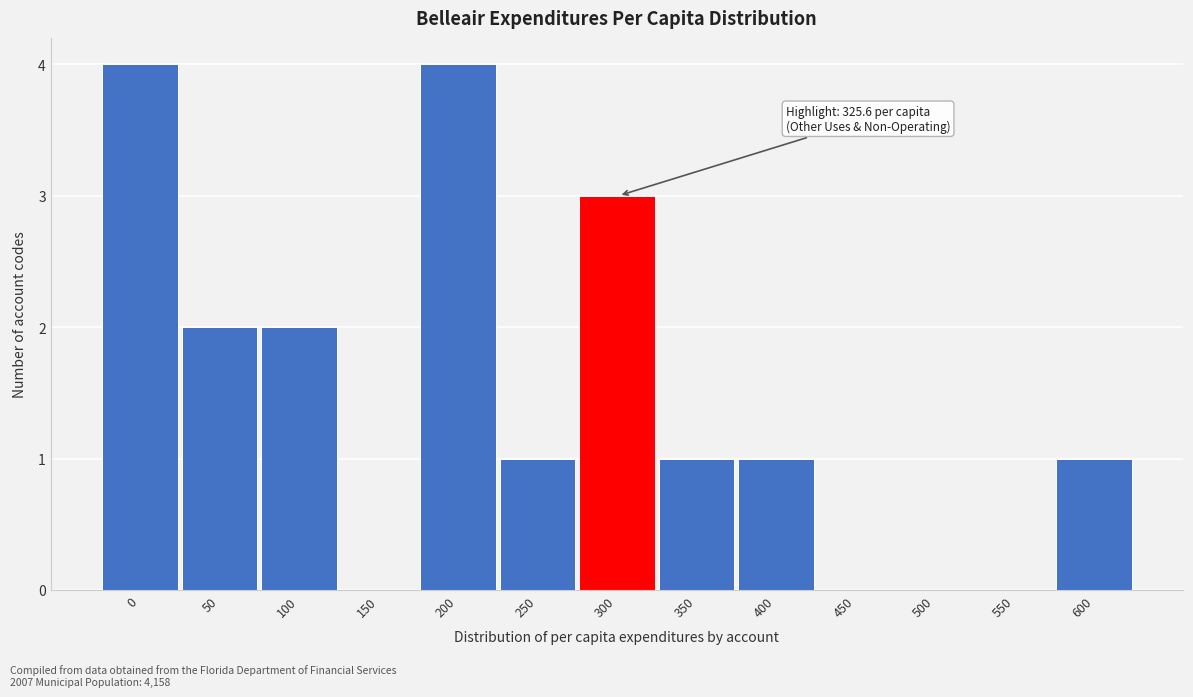

Reading left to right, list all the values displayed in this chart.

0=4	50=2	100=2	150=0	200=4	250=1	300=3	350=1	400=1	450=0	500=0	550=0	600=1